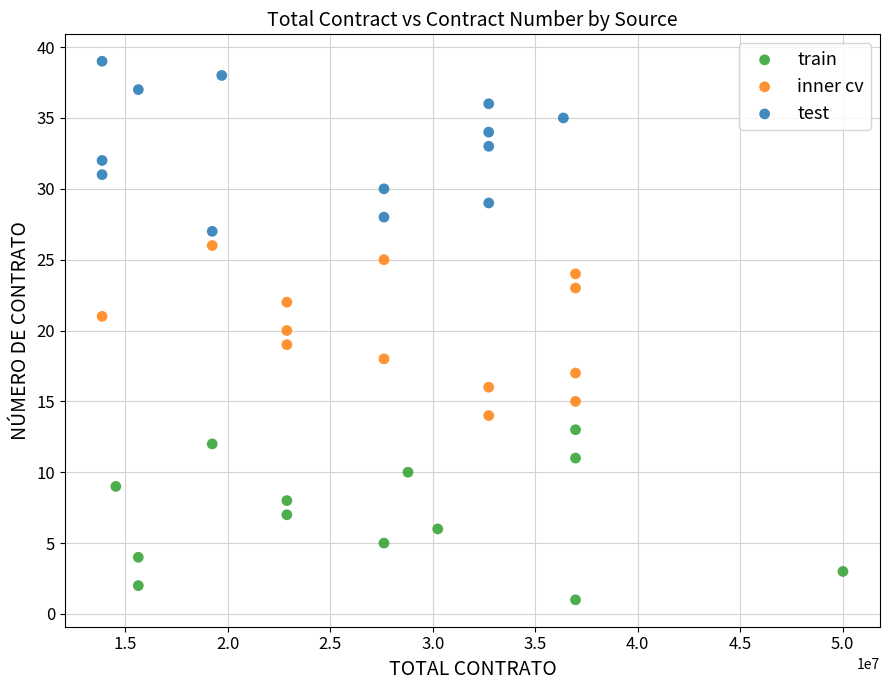

Which series contains the highest Y value?

test